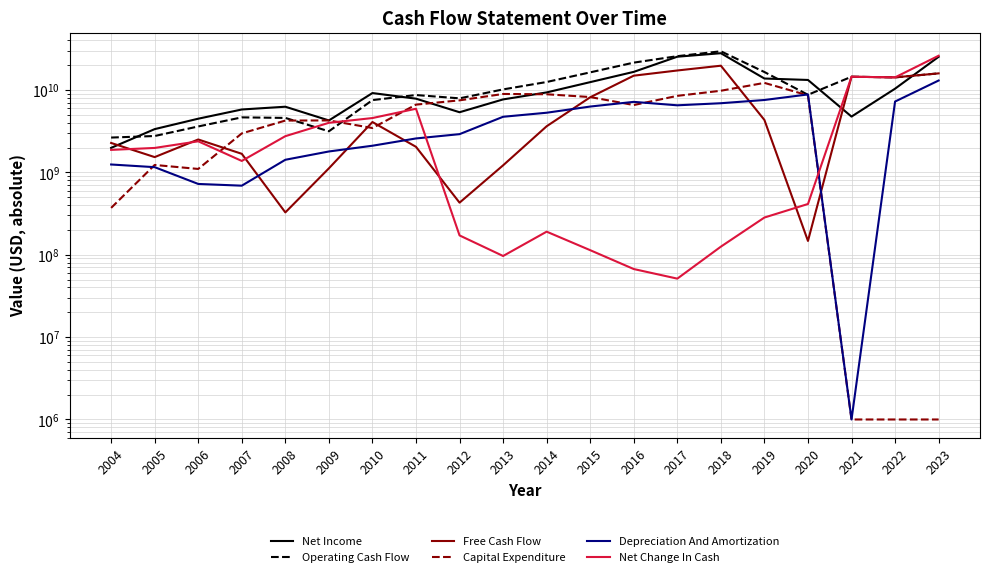

Which series has the largest total across all categories?

Operating Cash Flow